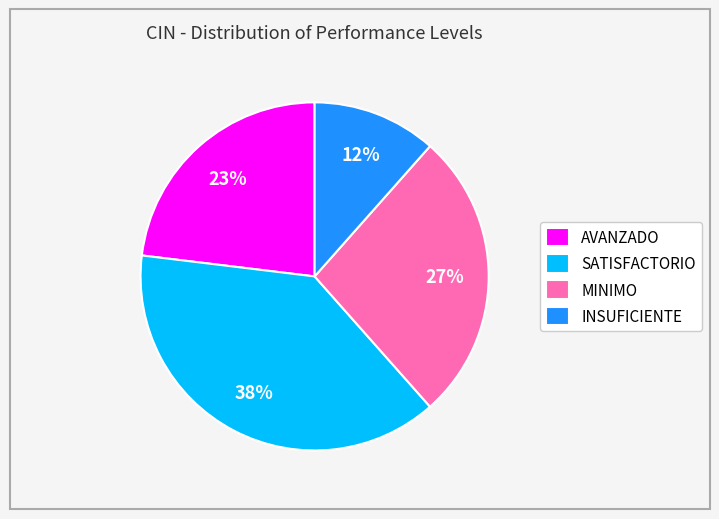

Is the sum of MINIMO and SATISFACTORIO greater than half?

Yes